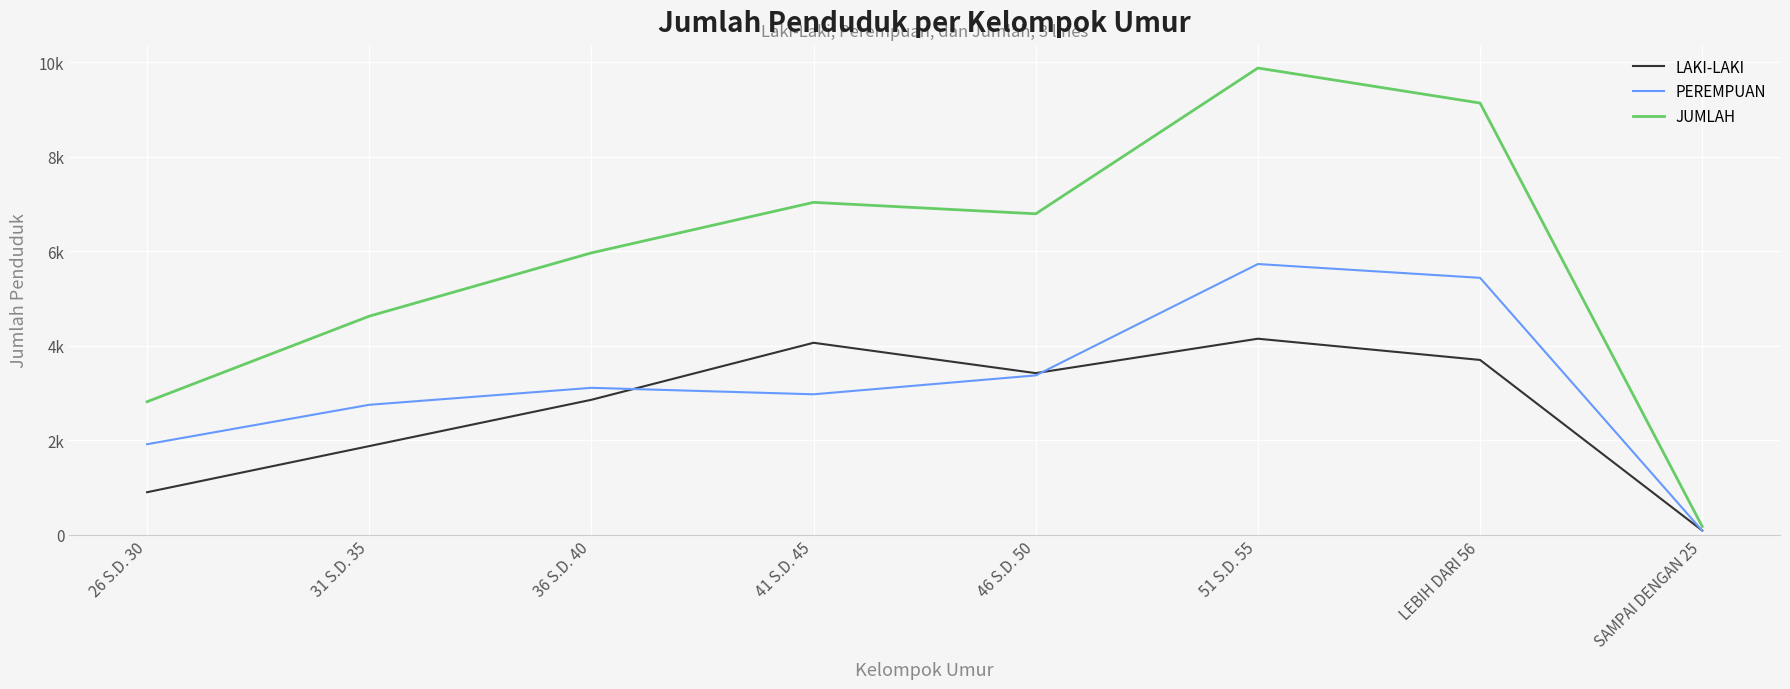

How many interior local valleys does the PEREMPUAN series have?

1